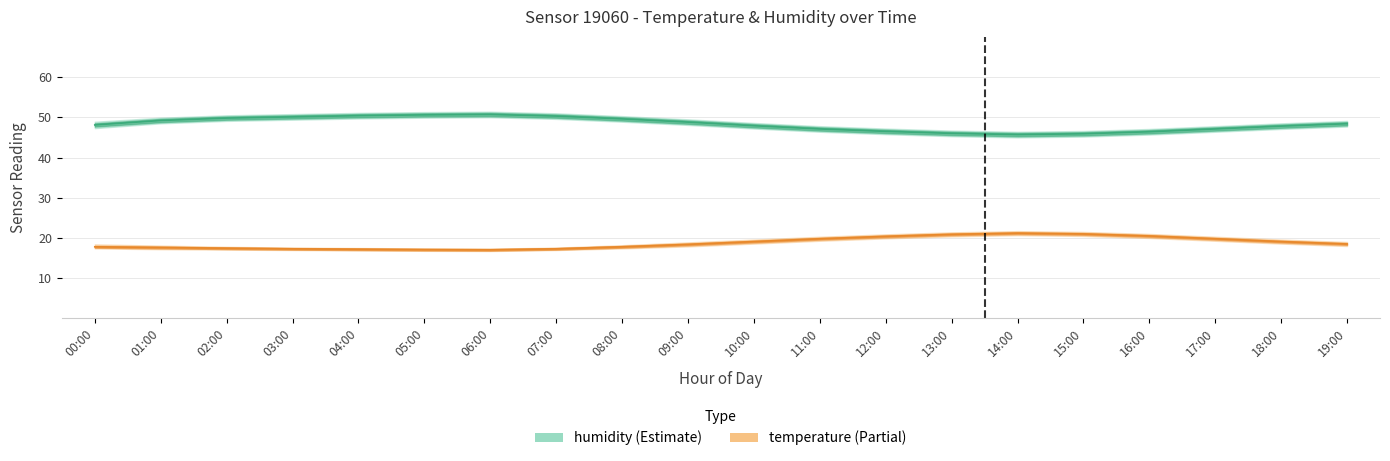

What is the average value of the humidity_upper series?

49.0